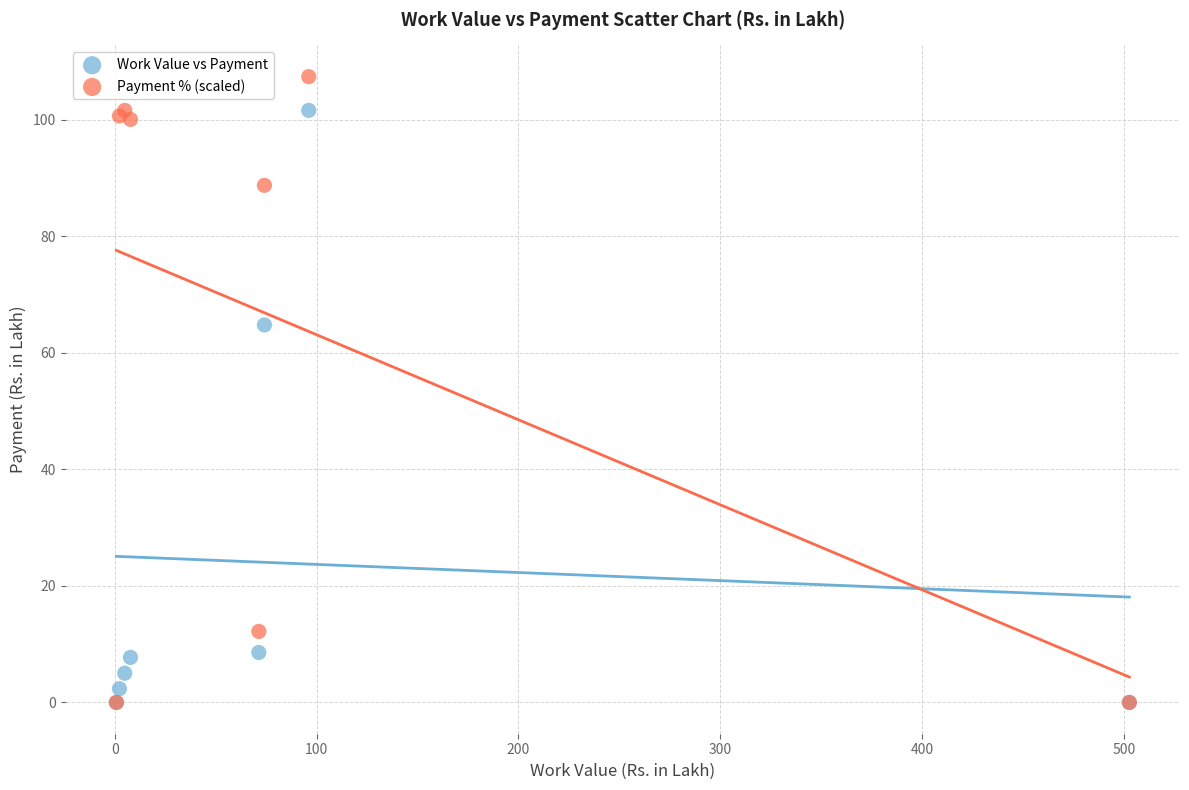

Which series contains the highest Y value?

Payment % (scaled)